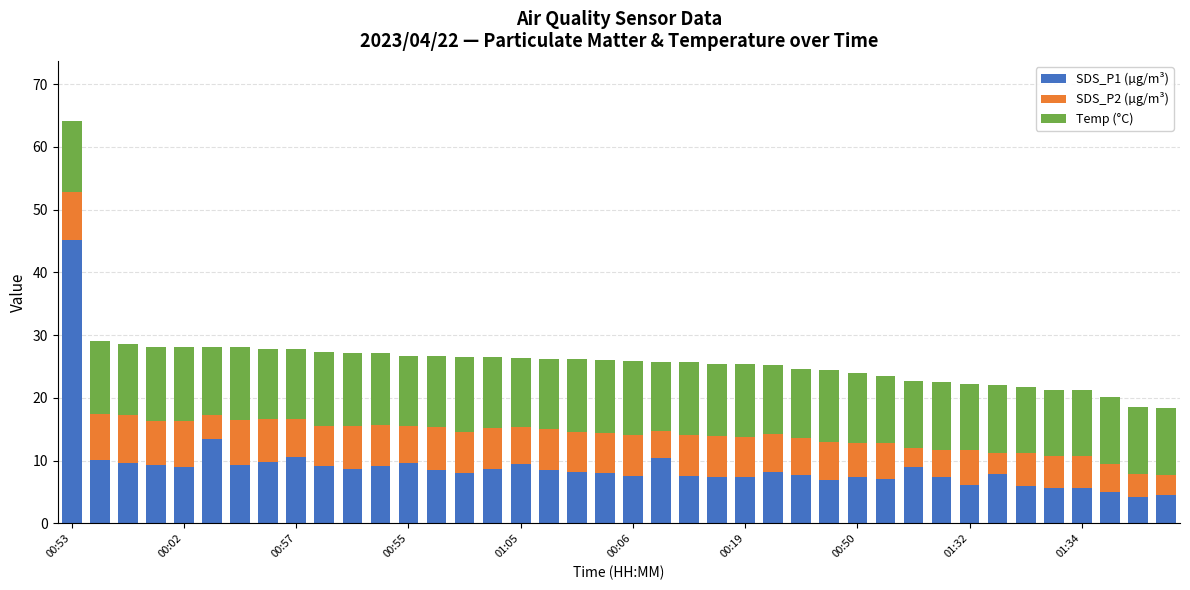

What is the difference between the maximum and second lowest values in the SDS_P1 (µg/m³) series?

40.7